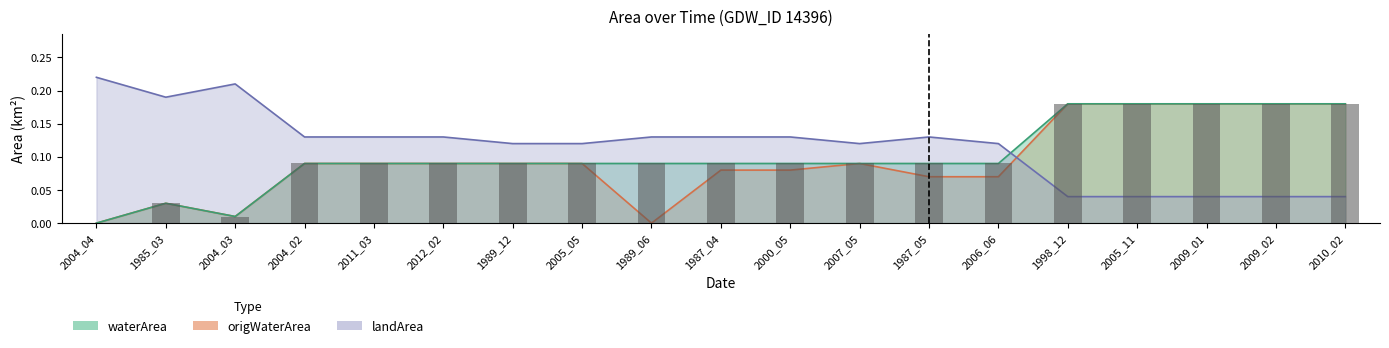

What are all the series names shown in the legend?

waterArea, landArea, origWaterArea